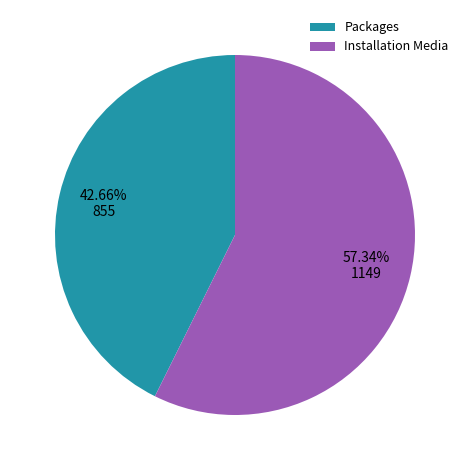

What percentage is the Installation Media slice, to the nearest percent?

57%